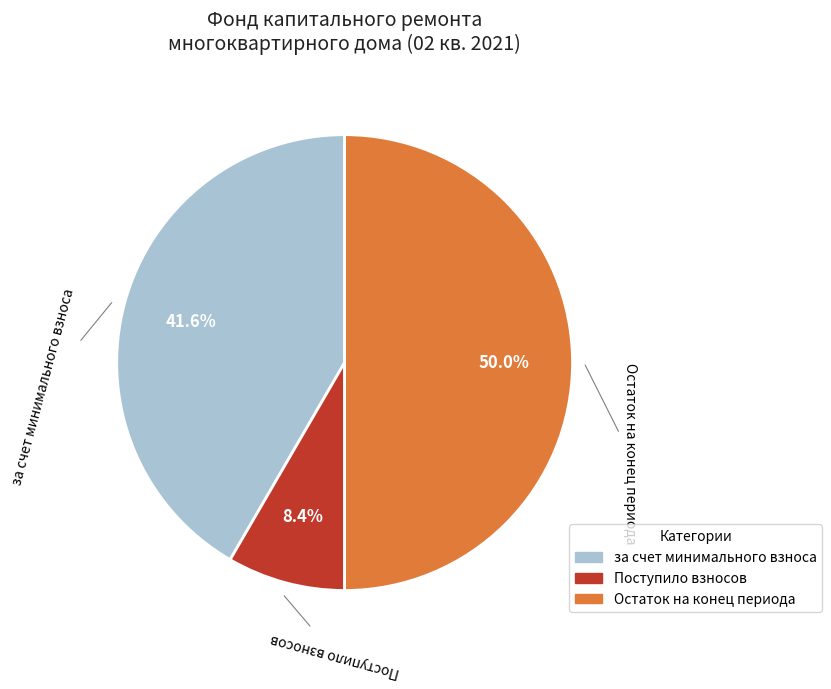

To the nearest percent, what is the average slice percentage?

33%